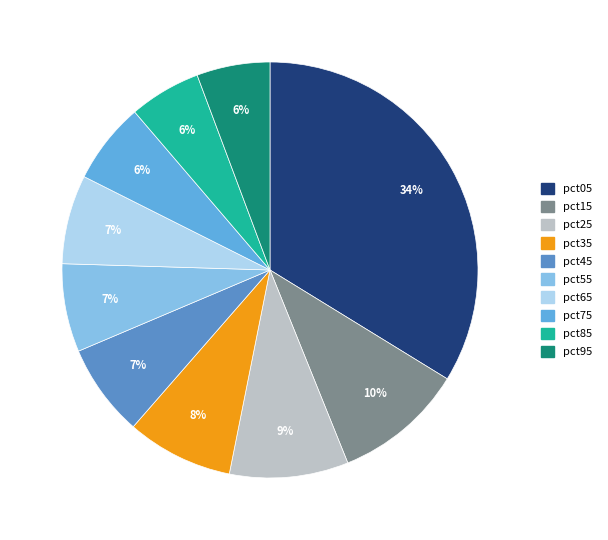

Combined, what portion of the pie is pct25 and pct35?

17.5%